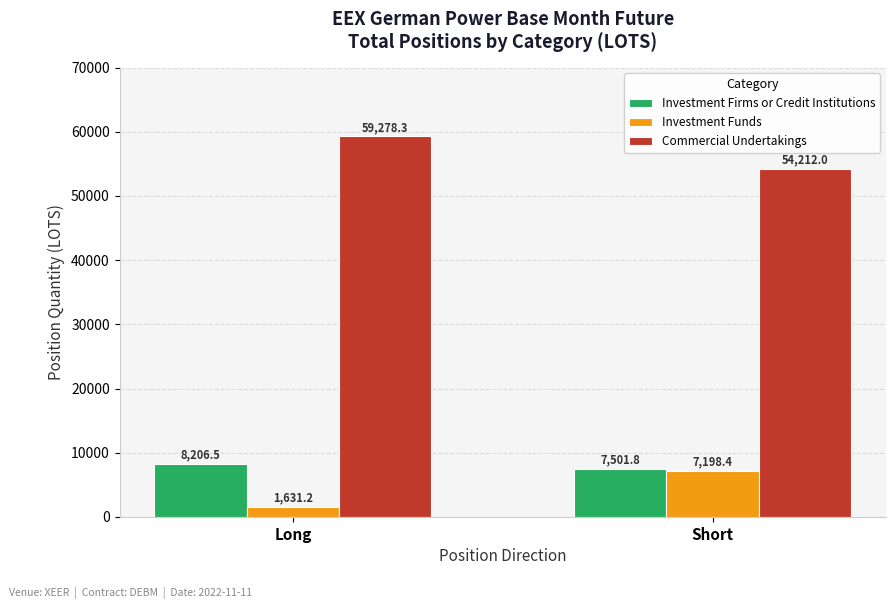

Which series changed the most between Long and Short?

Investment Funds